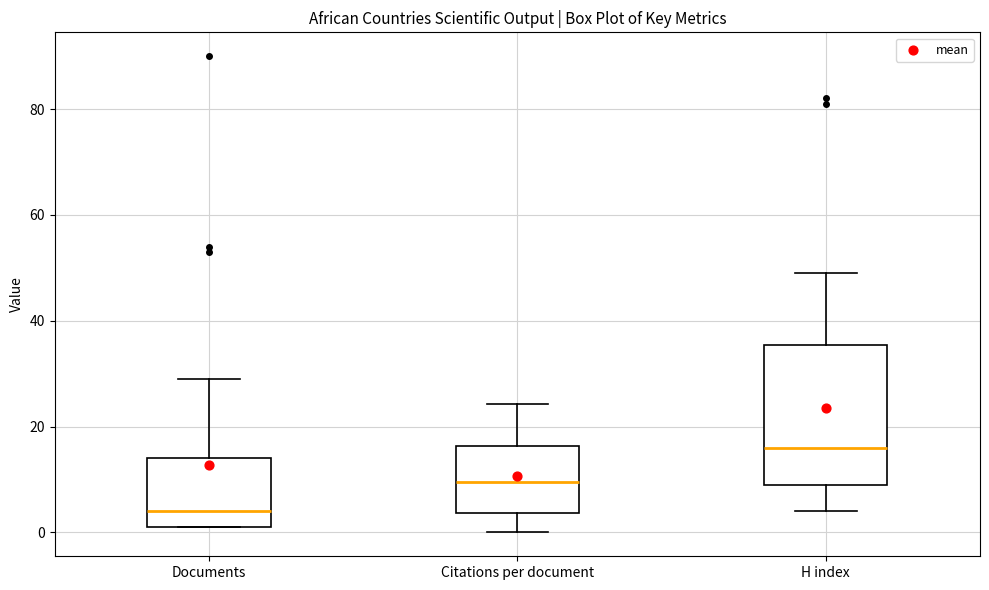

Which box is the tallest, from its lower edge to its upper edge?

H index